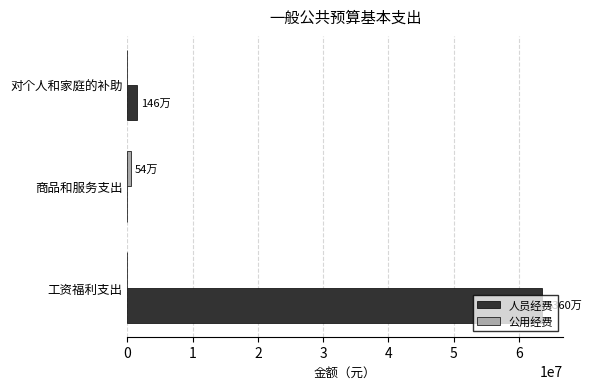

What is the greatest value displayed?

63604328.4